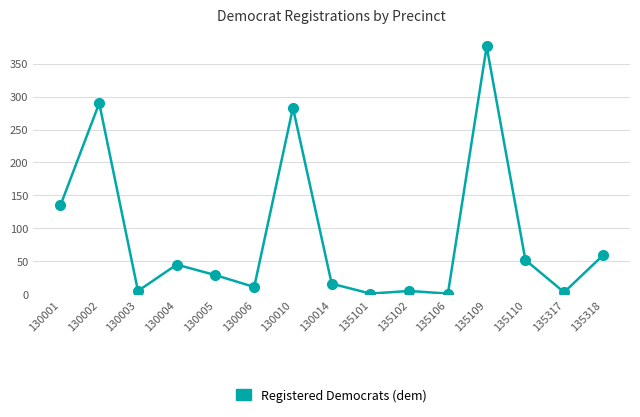

Is it true that the value at 130001 is 135?

True